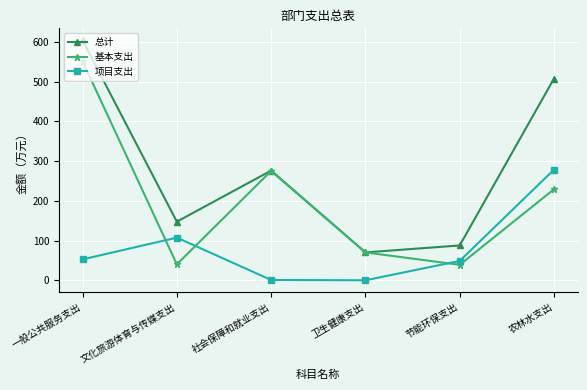

Rank the categories by 总计 value from lowest to highest.

卫生健康支出, 节能环保支出, 文化旅游体育与传媒支出, 社会保障和就业支出, 农林水支出, 一般公共服务支出